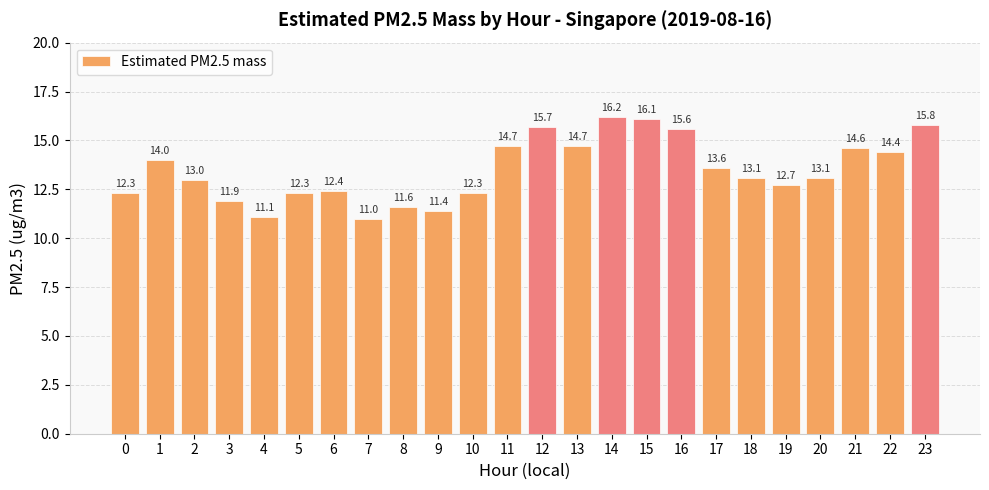

How many categories are shown in the chart?

24